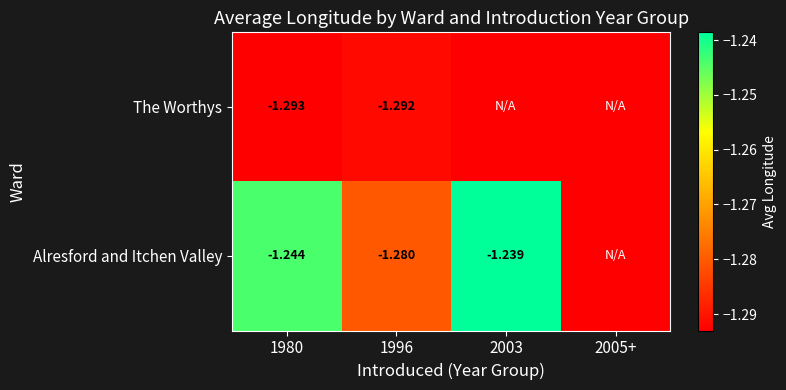

Which category has the highest value across all series?

2003